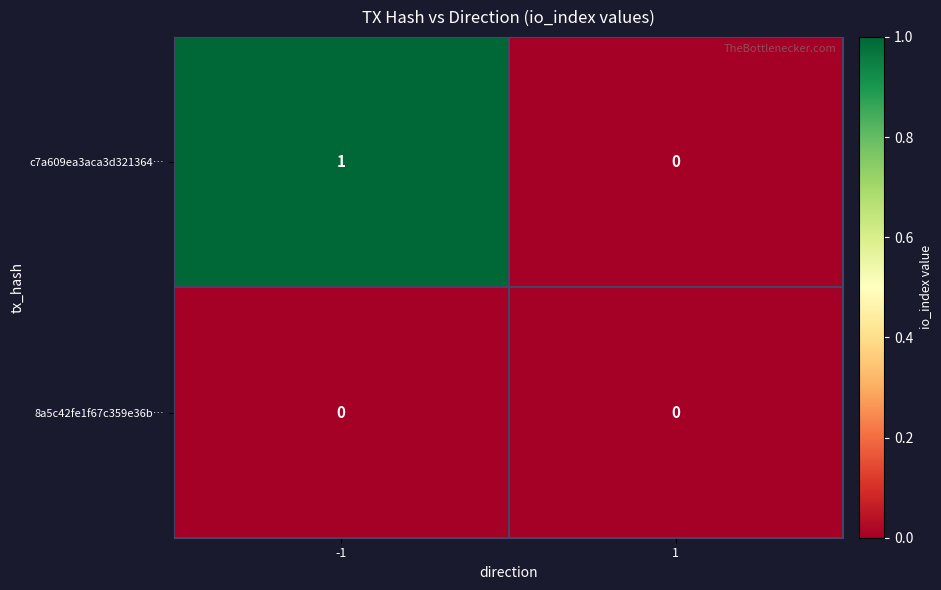

How many categories are shown in the chart?

2